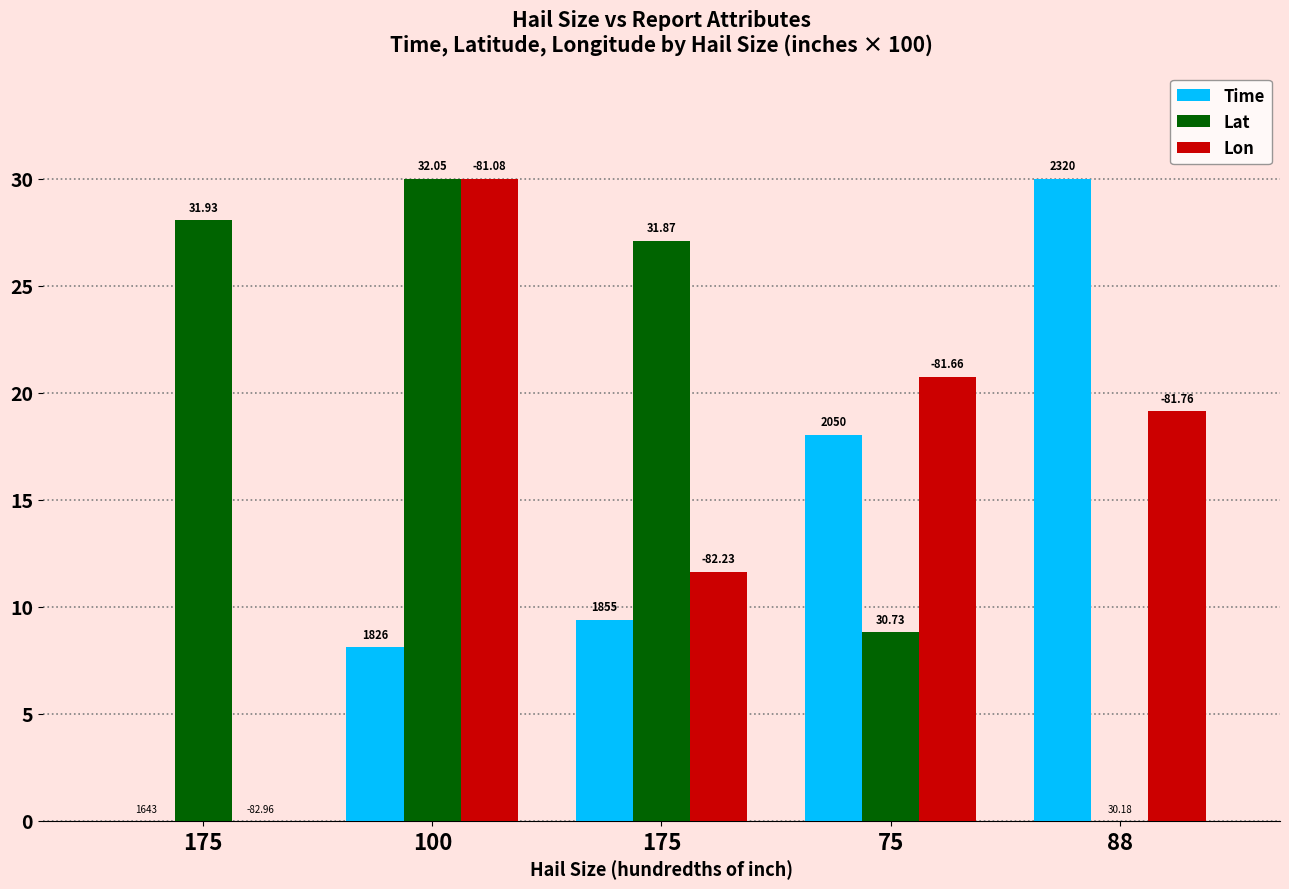

The value of Lat at 75 is 5.8. True or false?

False